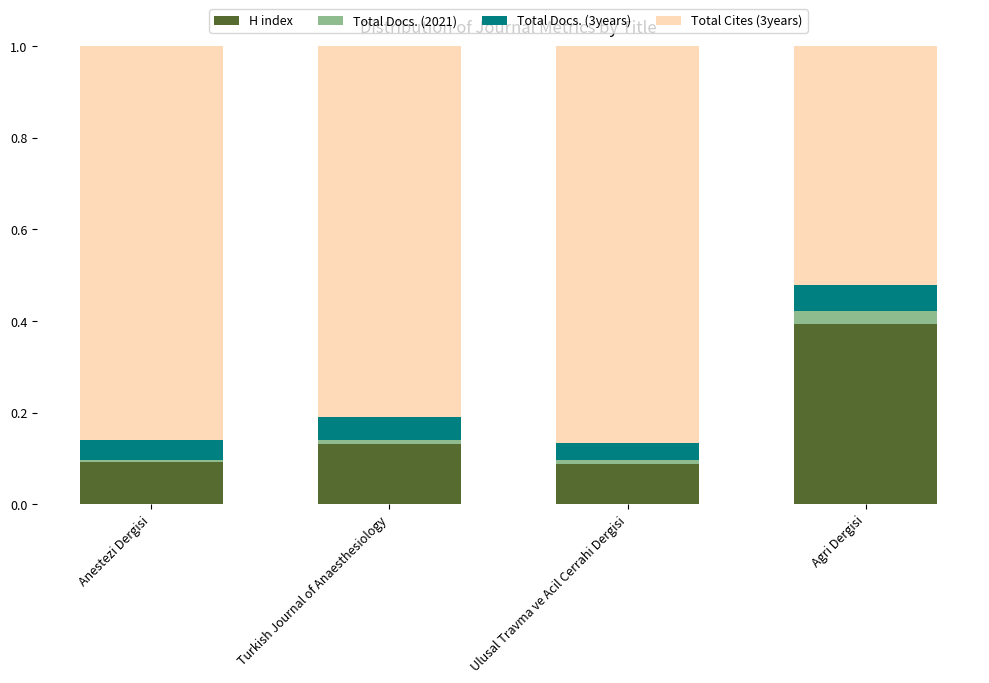

What is the total value across all series at Agri Dergisi?

1.0